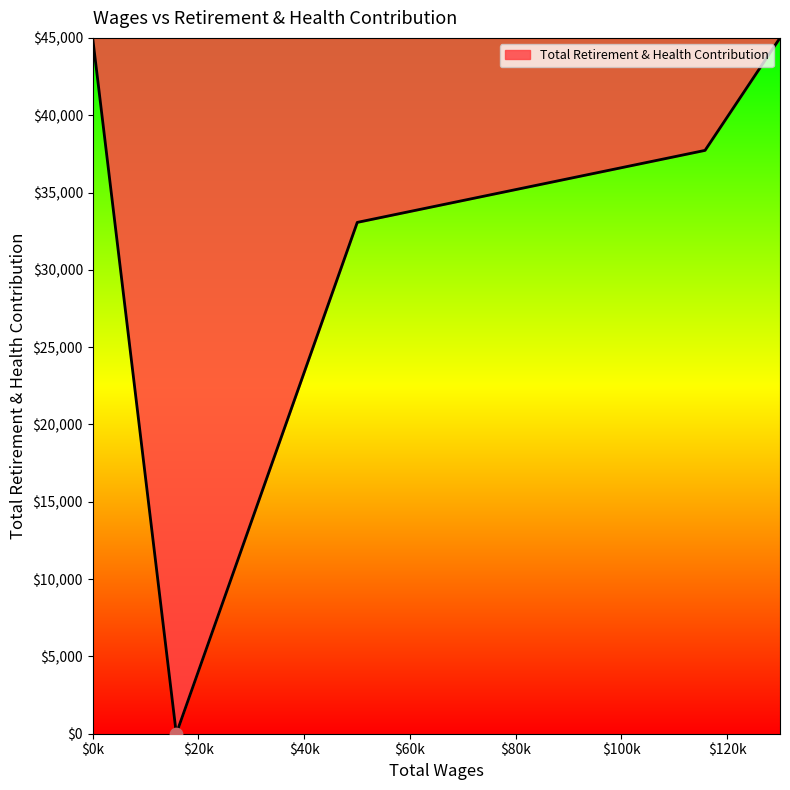

What is the maximum value shown in the chart?

45000